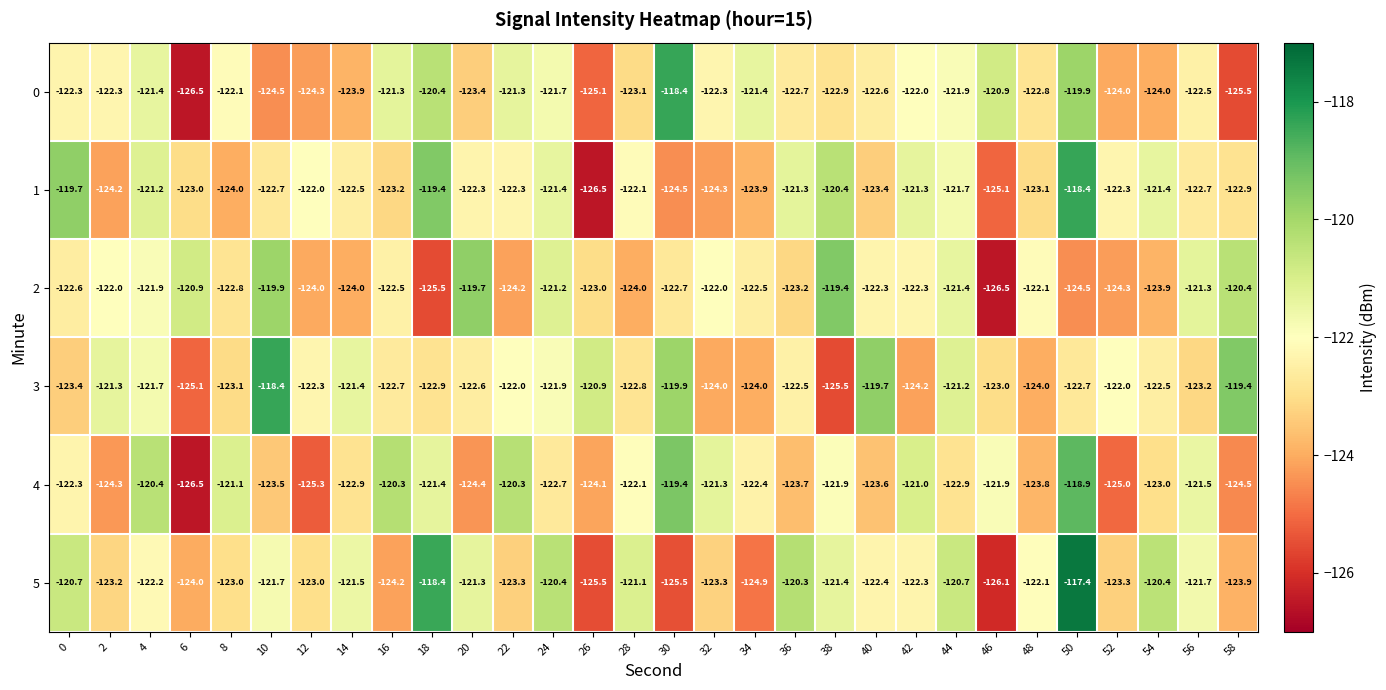

What is the average value of the 3 series?

-122.3